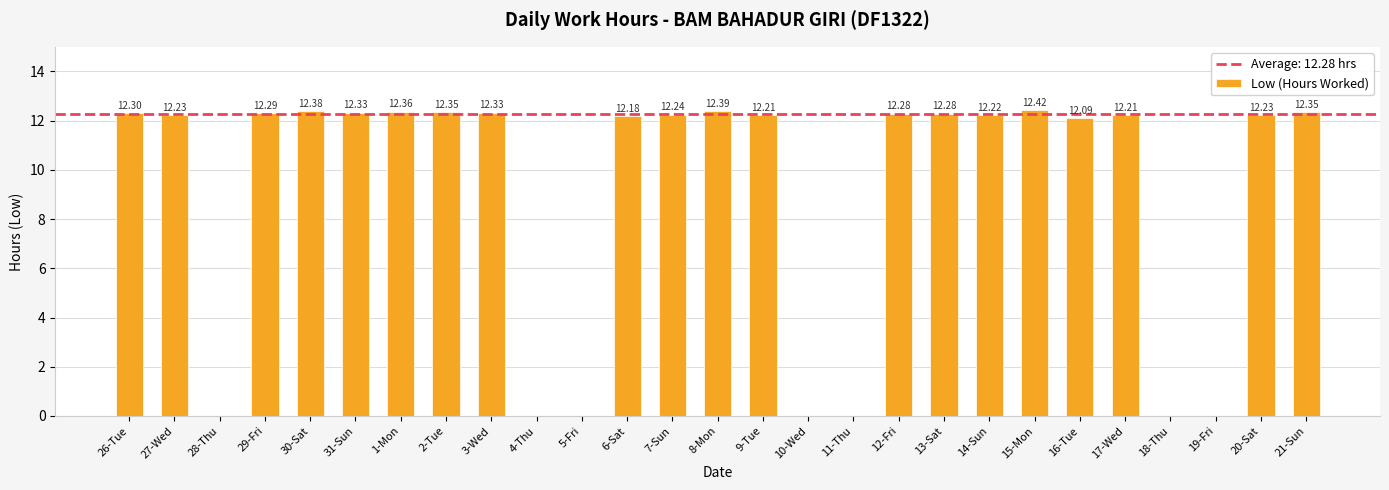

Between 1-Mon and 2-Tue, which is larger?

1-Mon